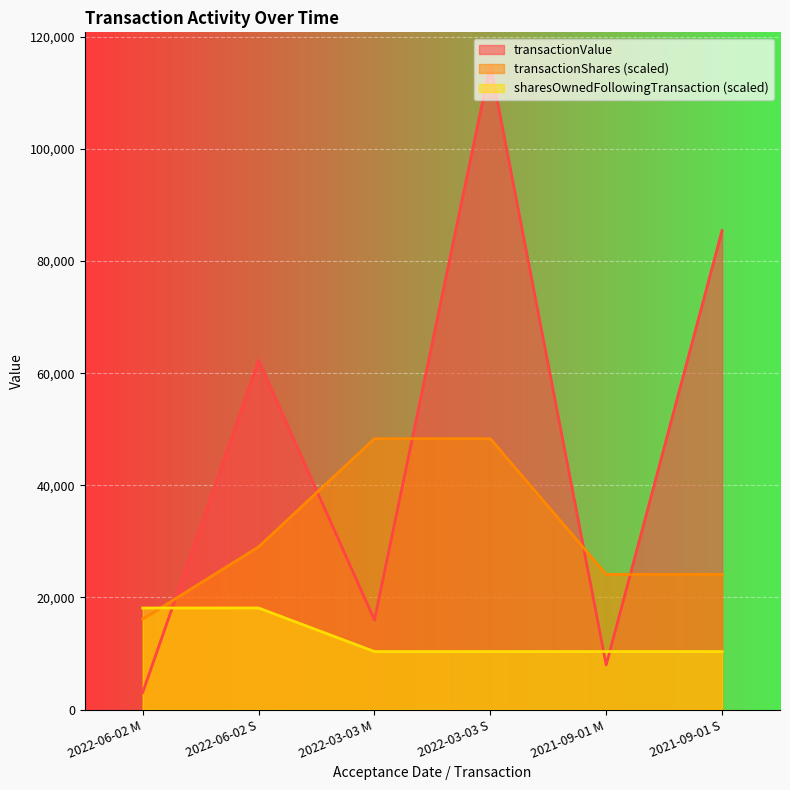

The value of sharesOwnedFollowingTransaction at 2021-09-01 M is 10355.0. True or false?

True